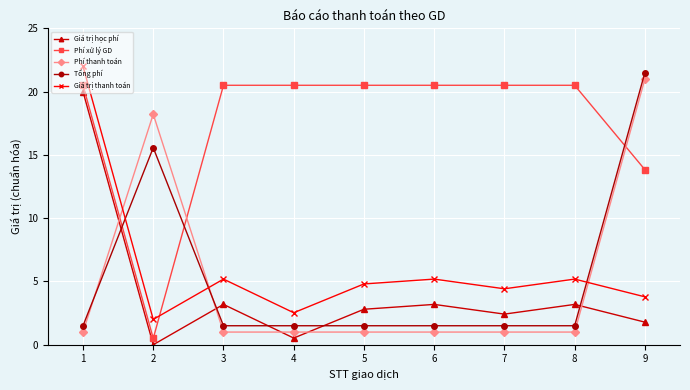

How many times do Giá trị thanh toán and Tổng phí cross each other?

3